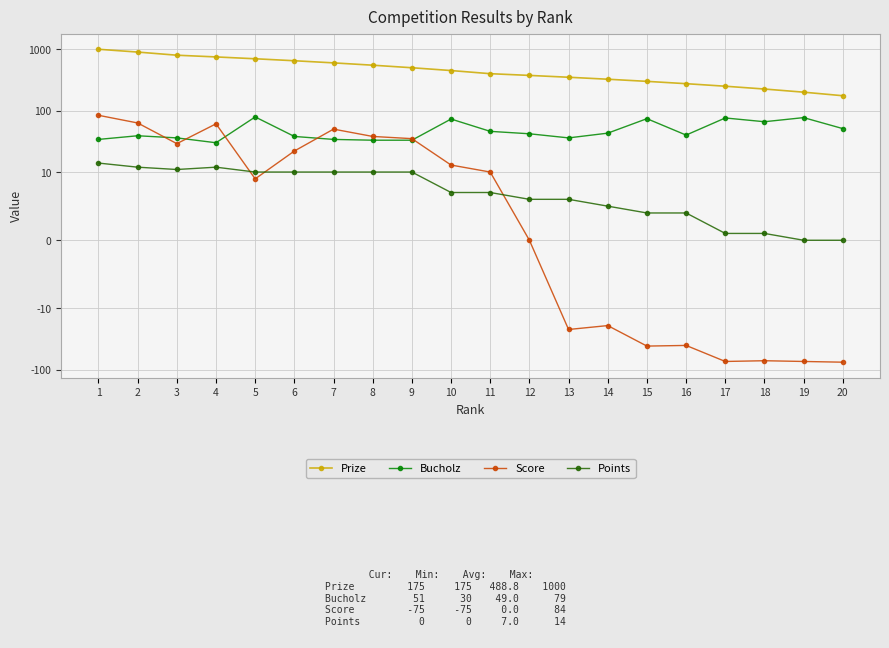

Reading right to left, list all the values displayed in this chart.

Prize: 175	200	225	250	275	300	325	350	375	400	450	500	550	600	650	700	750	800	900	1000
Bucholz: 51	77	66	76	40	74	43	36	42	46	73	33	33	34	38	79	30	36	39	34
Score: -75	-73	-71	-73	-40	-41	-19	-22	0	10	13	35	38	50	22	9	61	29	63	84
Points: 0	0	1	1	4	4	5	6	6	7	7	10	10	10	10	10	12	11	12	14